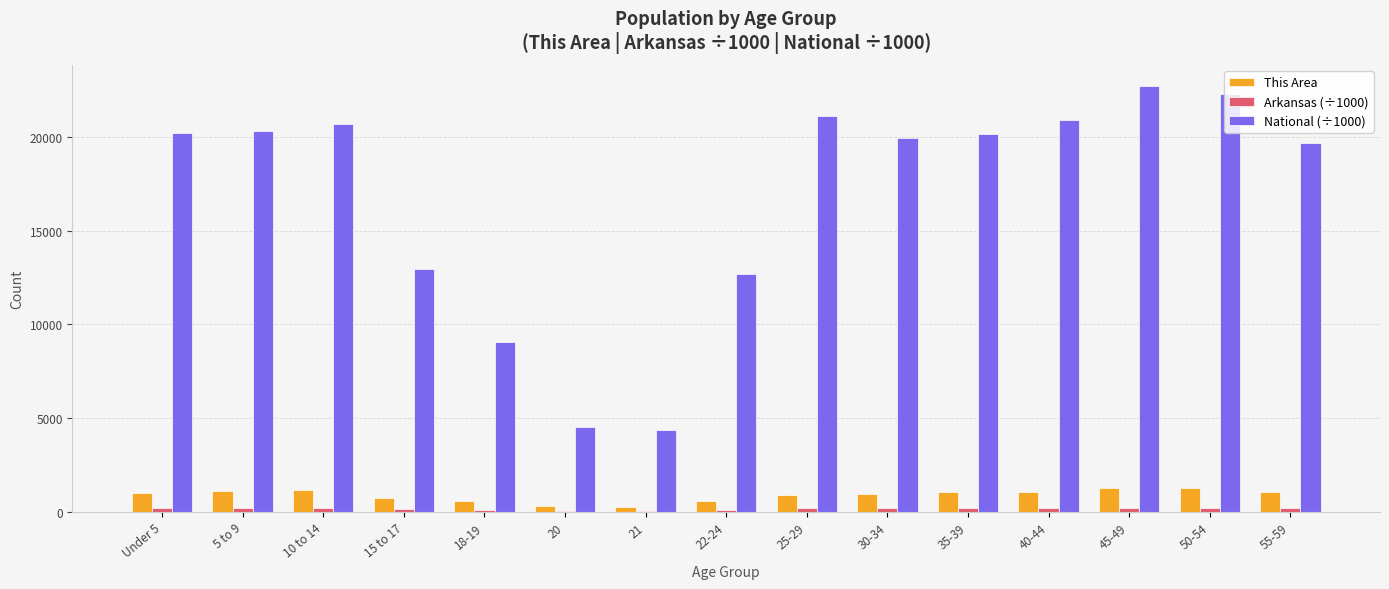

How many groups of bars are there?

15